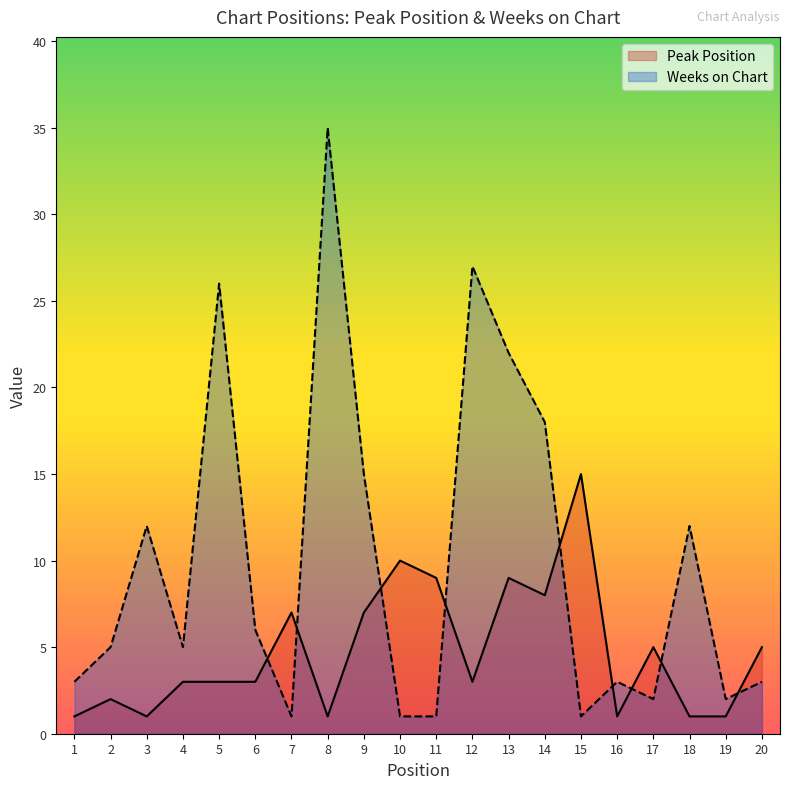

What is the difference between the highest and lowest values at 7?

6